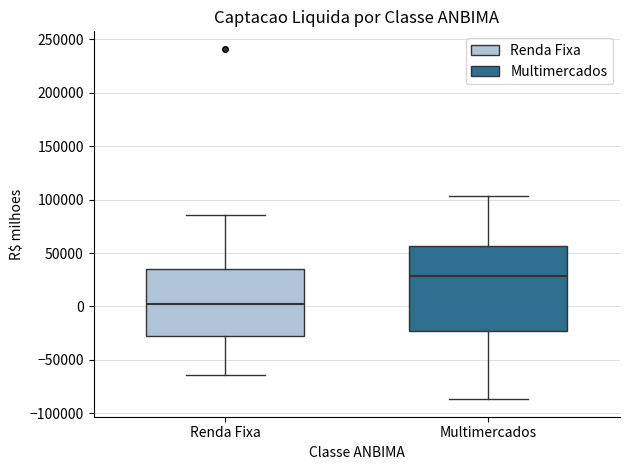

Which box has the lowest median line?

Renda Fixa